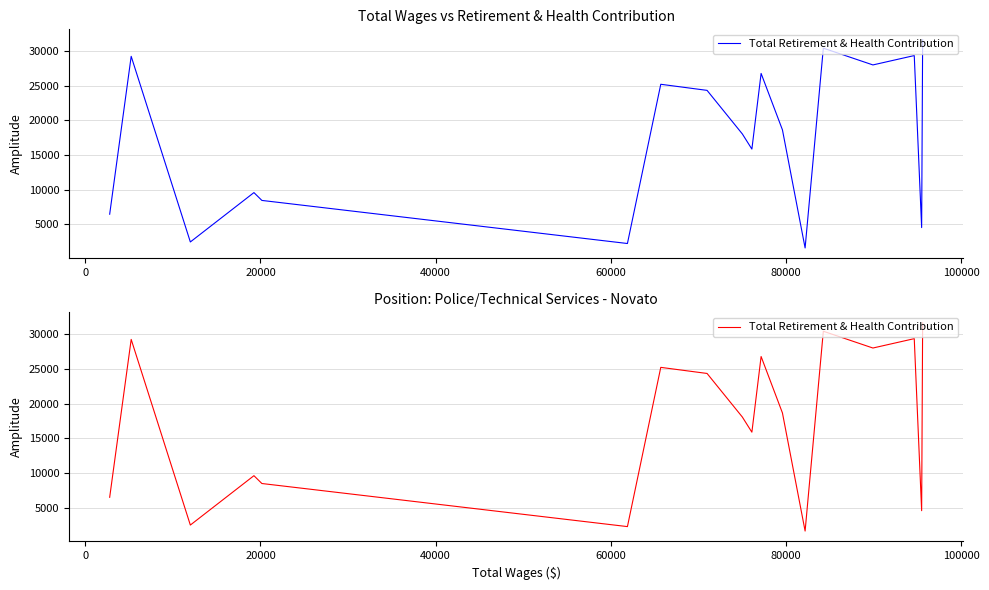

Does the chart display data point markers on the line(s)?

No